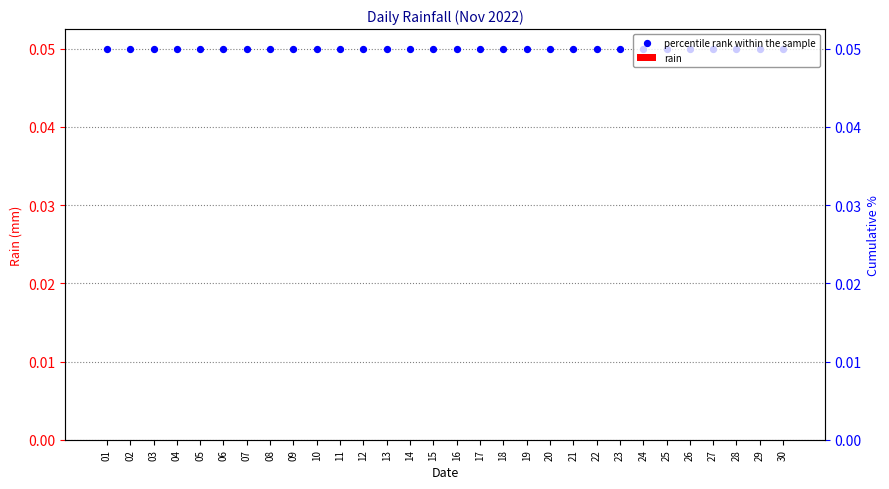

Which series contains the highest Y value?

percentile rank within the sample